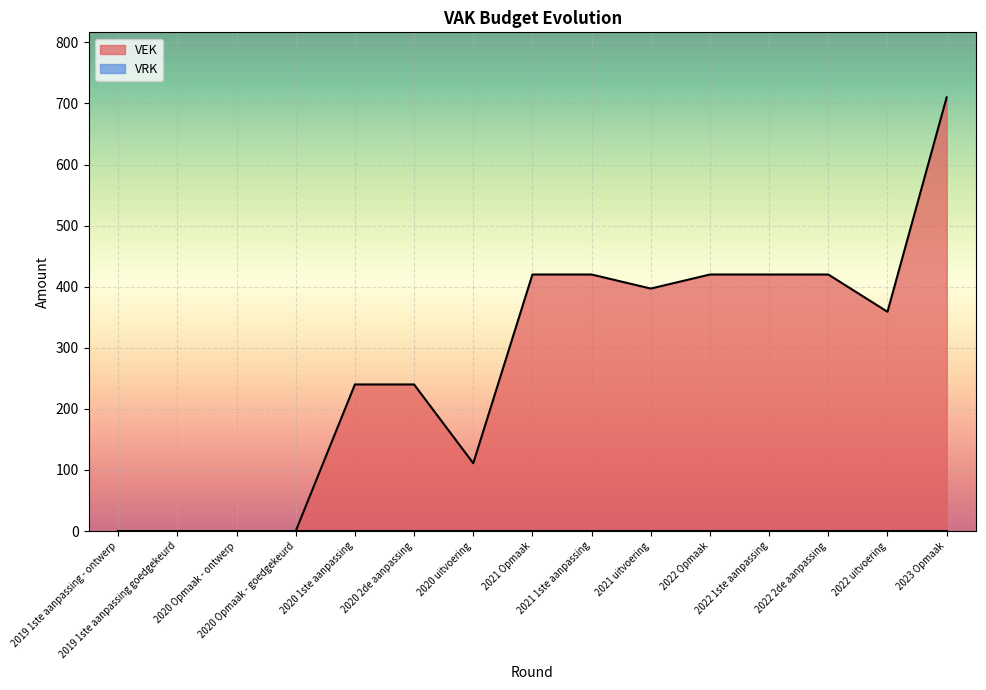

At which category does the data reach its first local valley?

2020 uitvoering